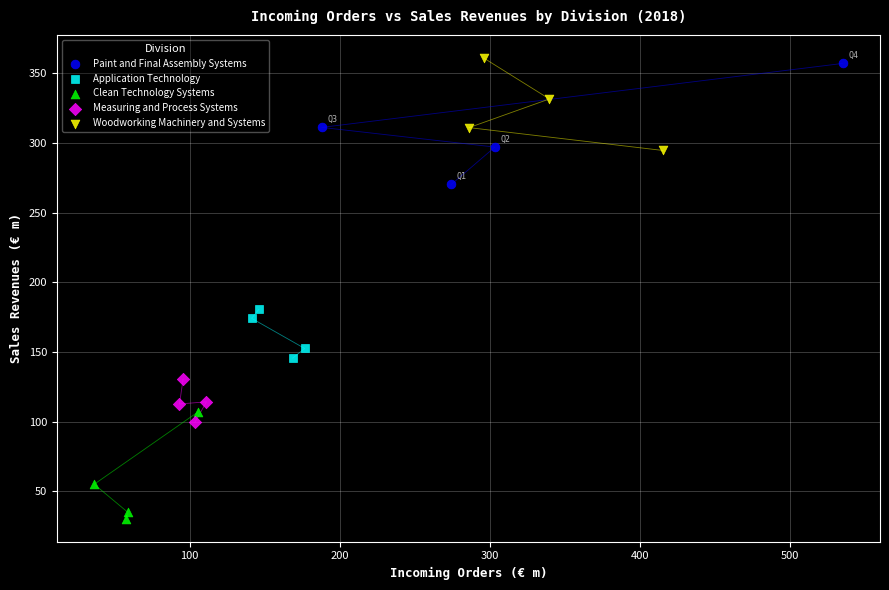

Which series reaches the maximum Y coordinate?

Woodworking Machinery and Systems